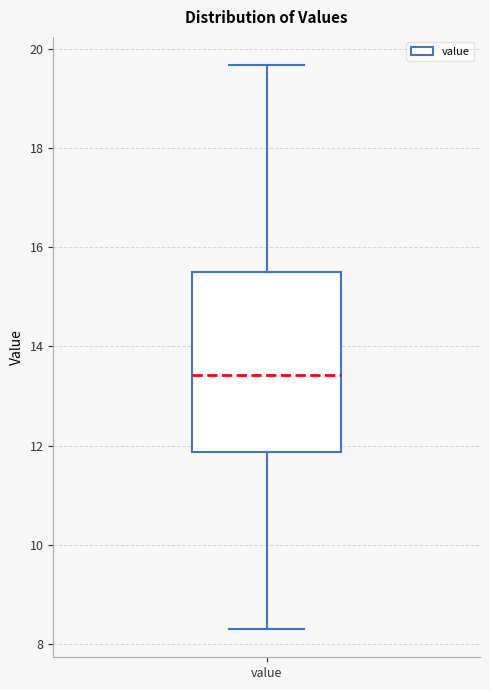

Where does the upper whisker of the box for value end on the y-axis? The values are not printed on the chart, so give them approximately, as read against the axis.

19.6